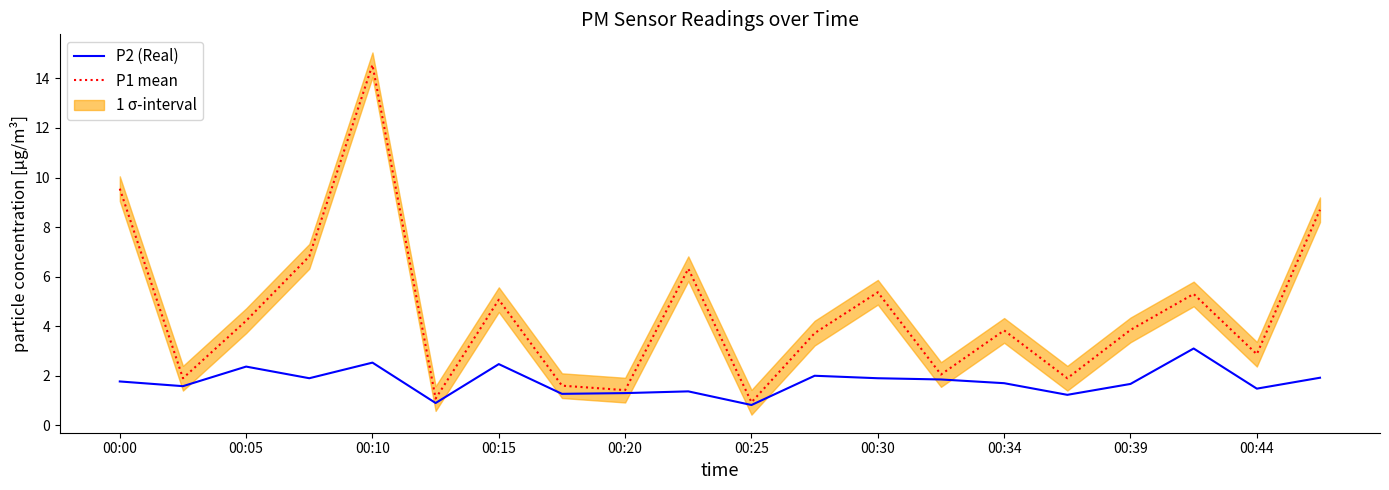

Does the chart display data point markers on the line(s)?

No